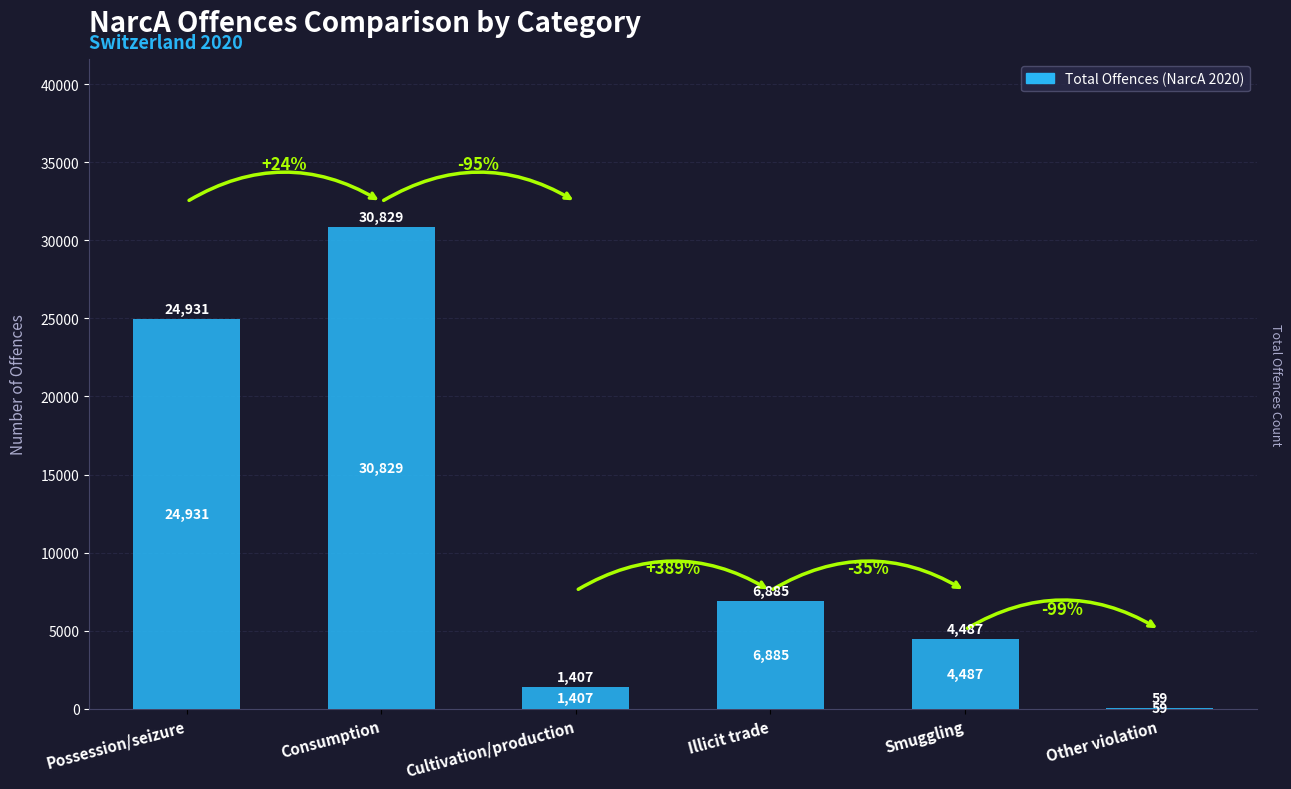

Which label corresponds to the largest value in the chart?

Consumption